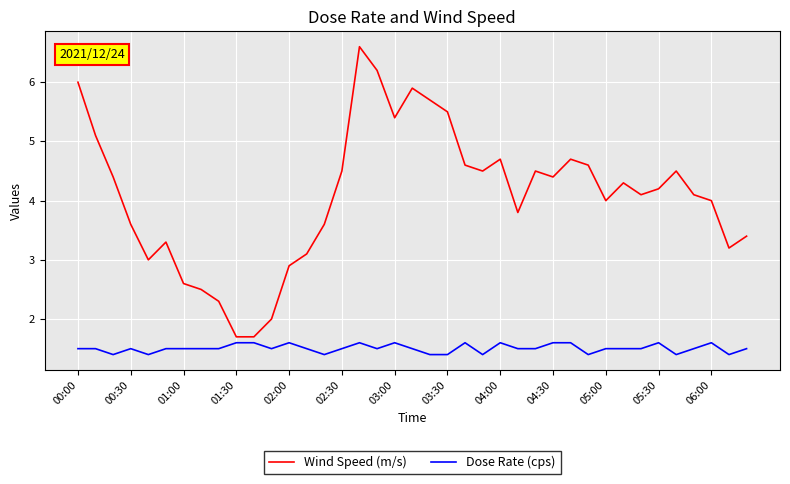

Count the number of categories in the chart.

39